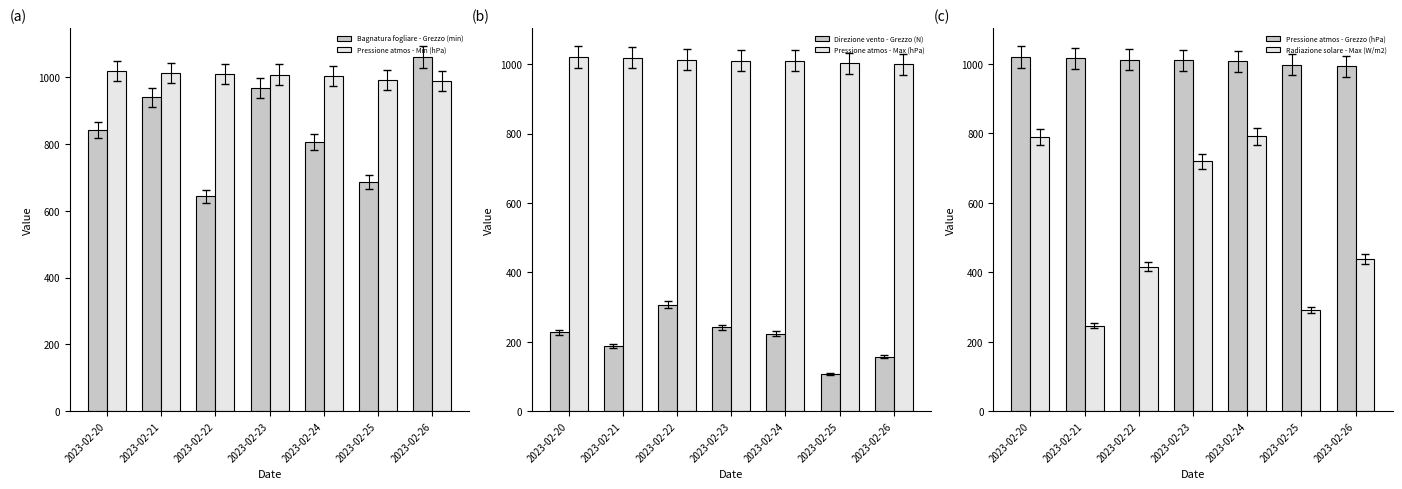

Is it true that Pressione atmos - Grezzo (hPa) equals 333.9 at 2023-02-26?

False